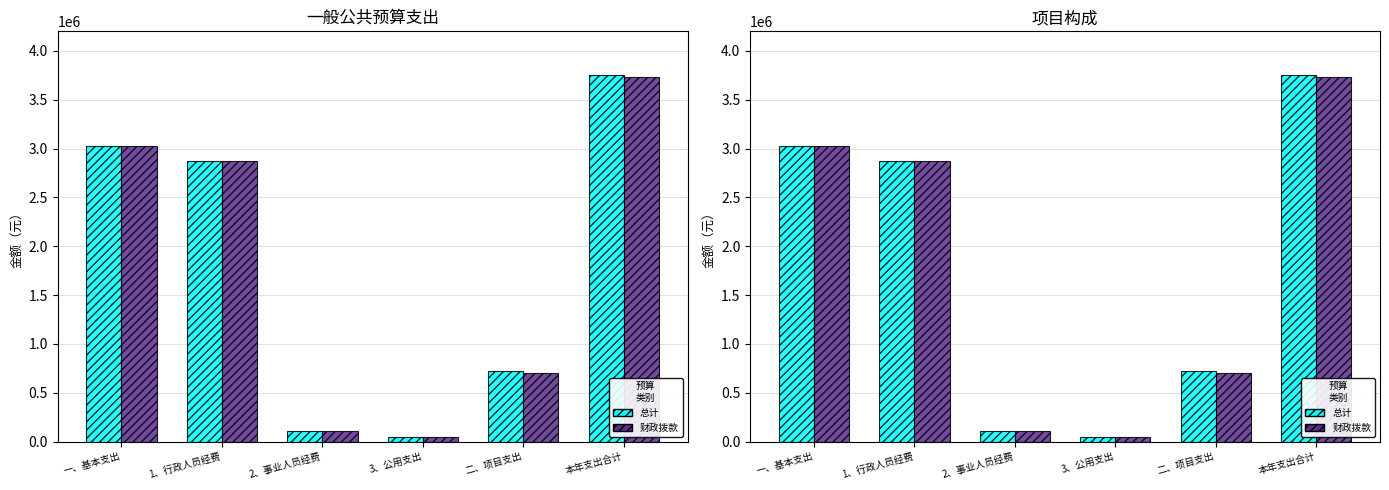

Reading left to right, list all the values displayed in this chart.

总计: 3030937.6	2877053.2	106260.4	47624.0	727000.0	3757937.6
财政拨款: 3030937.6	2877053.2	106260.4	47624.0	700000.0	3730937.6